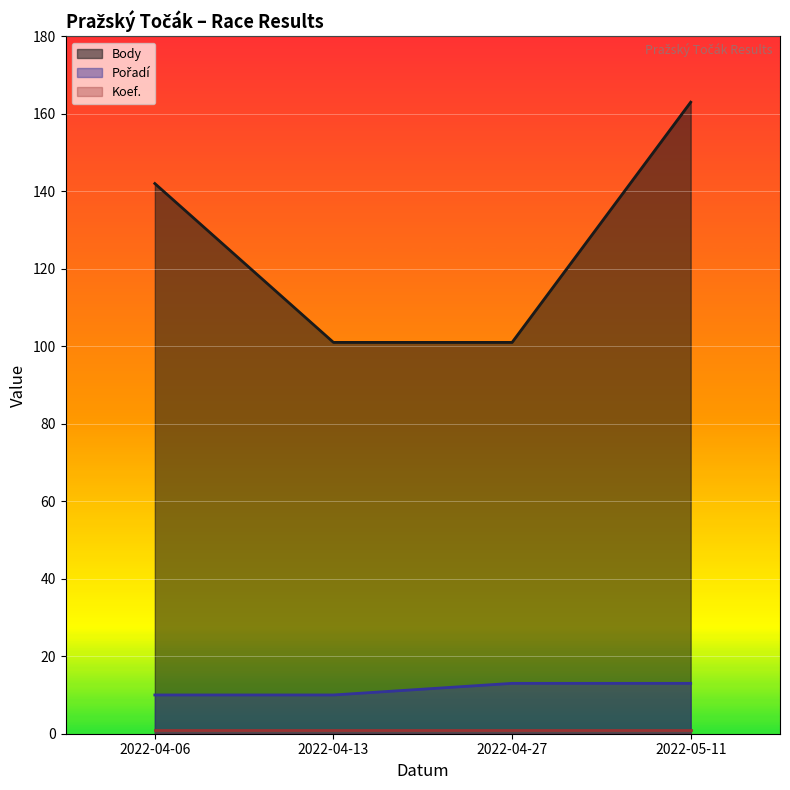

What value does the Body series have at 2022-04-06, to the nearest 5?

140